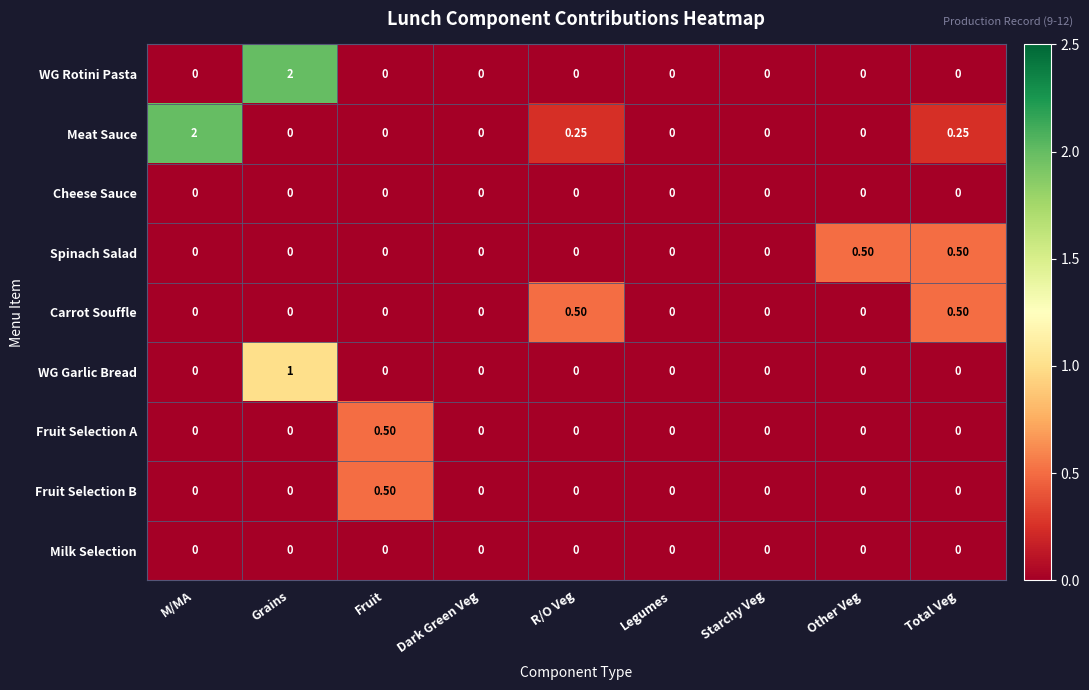

Which series has the largest total across all categories?

Meat Sauce